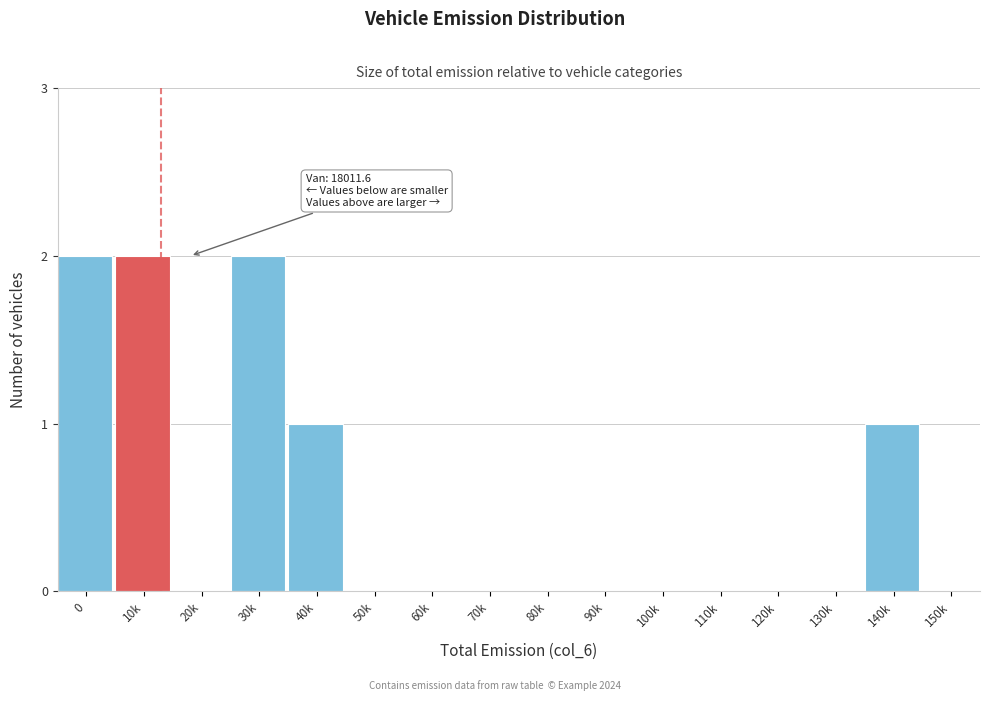

Reading right to left, list all the values displayed in this chart.

150k=0	140k=1	130k=0	120k=0	110k=0	100k=0	90k=0	80k=0	70k=0	60k=0	50k=0	40k=1	30k=2	20k=0	10k=2	0=2